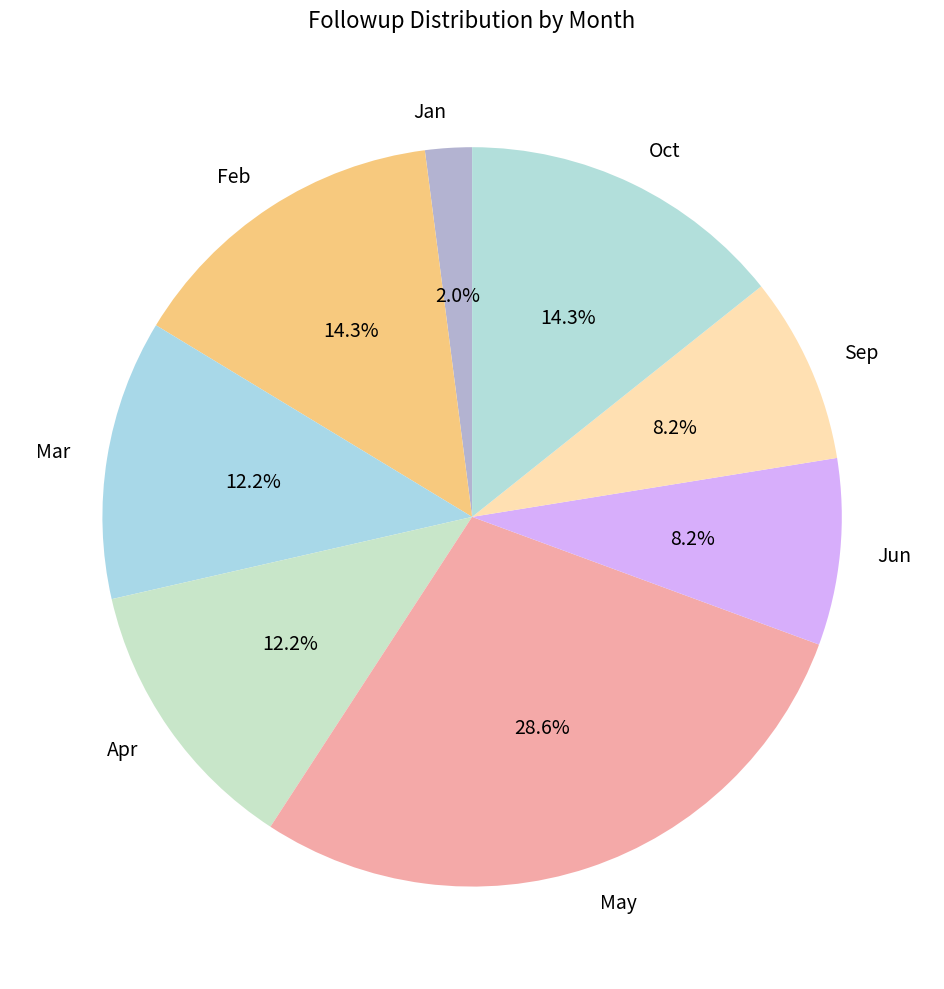

Does Jun account for over 50% of the chart?

No